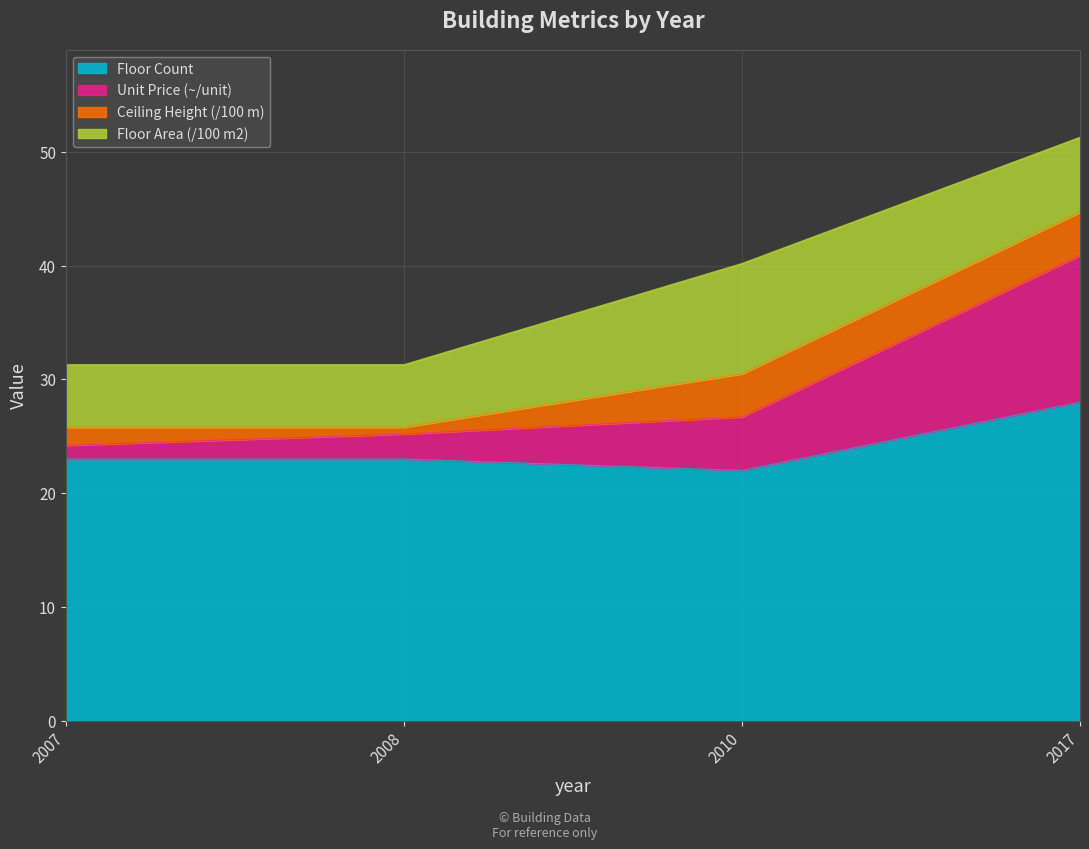

What is the total value across all series at 2010?

40.2